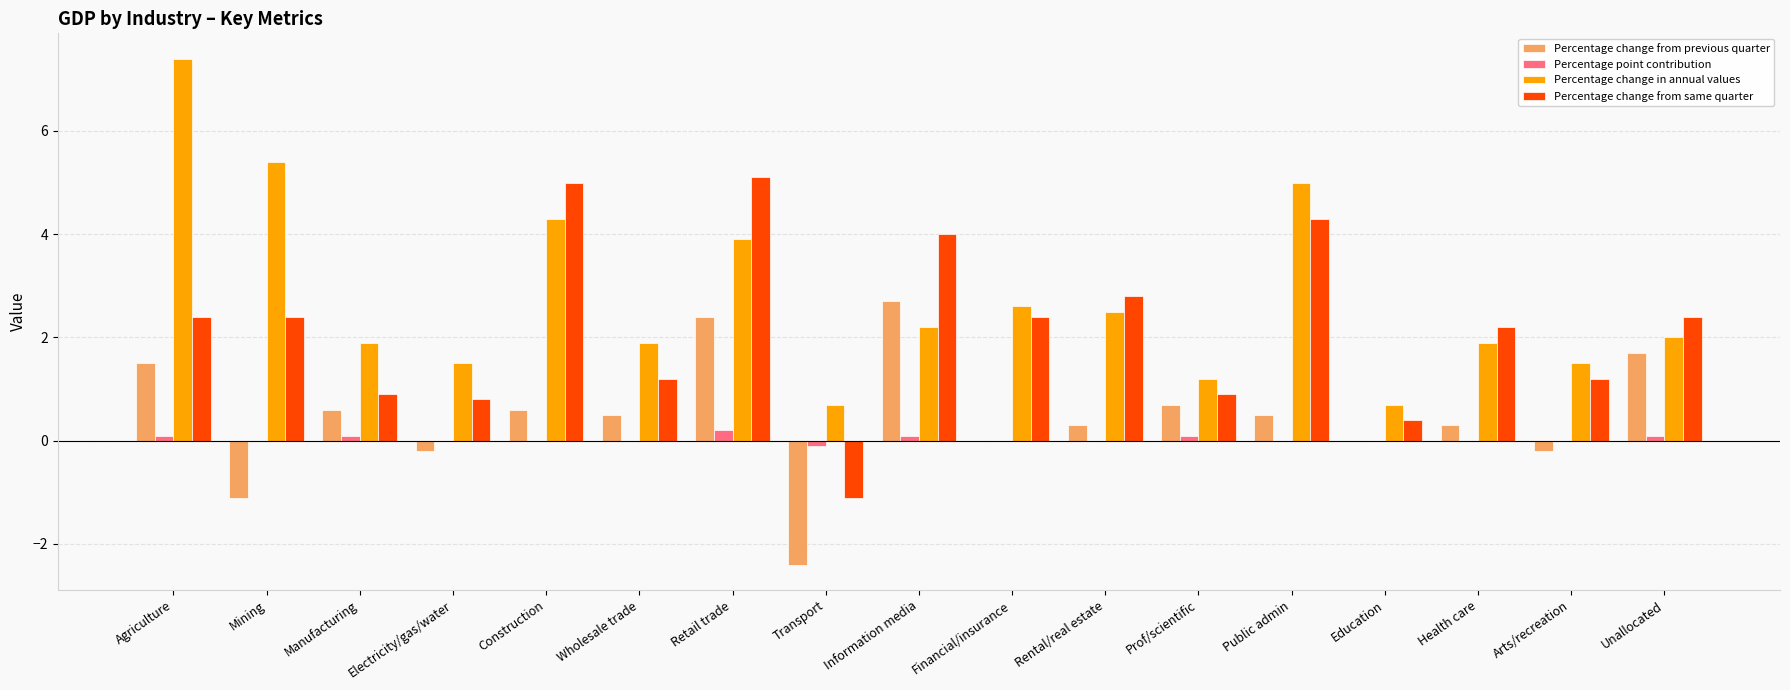

Are the bars grouped side by side (vs. stacked)?

Yes